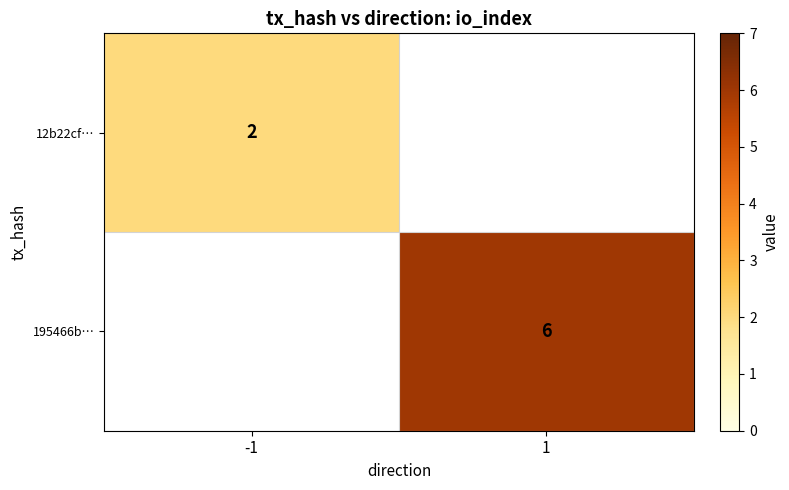

At how many categories does at least one series exceed 2?

1